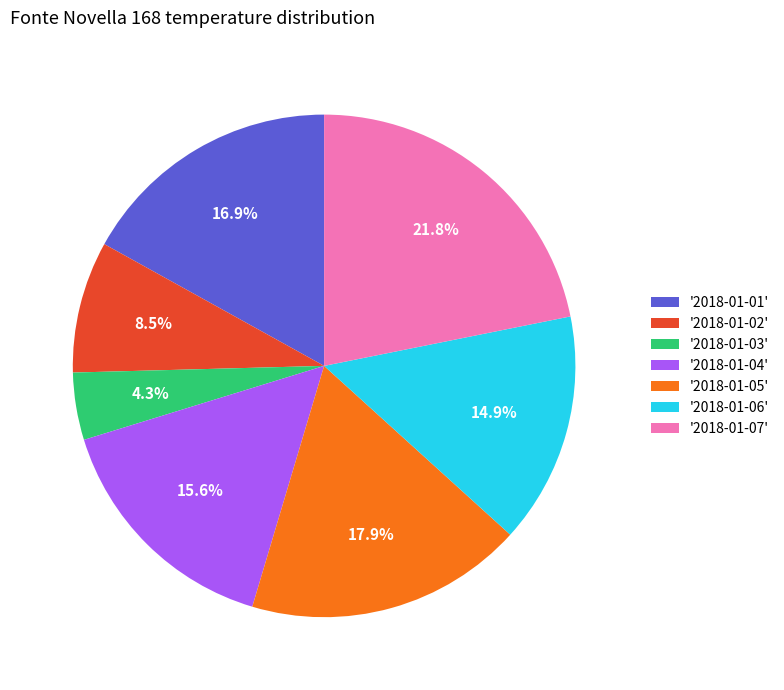

How many segments does this pie chart have?

7